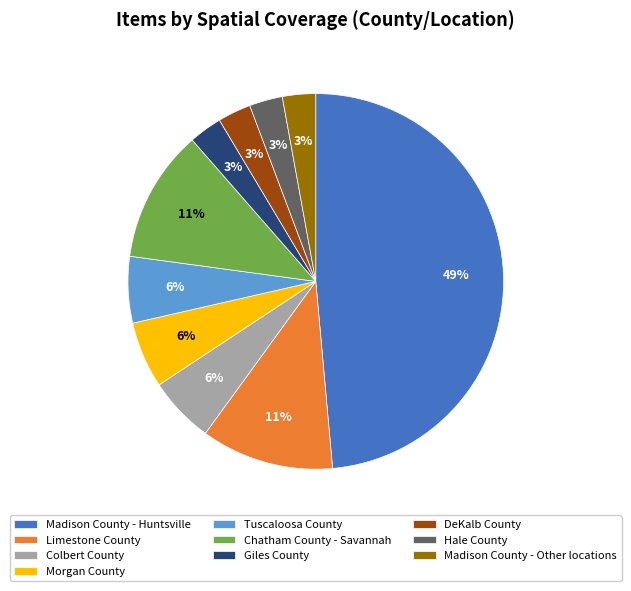

Which slice is the largest?

Madison County - Huntsville